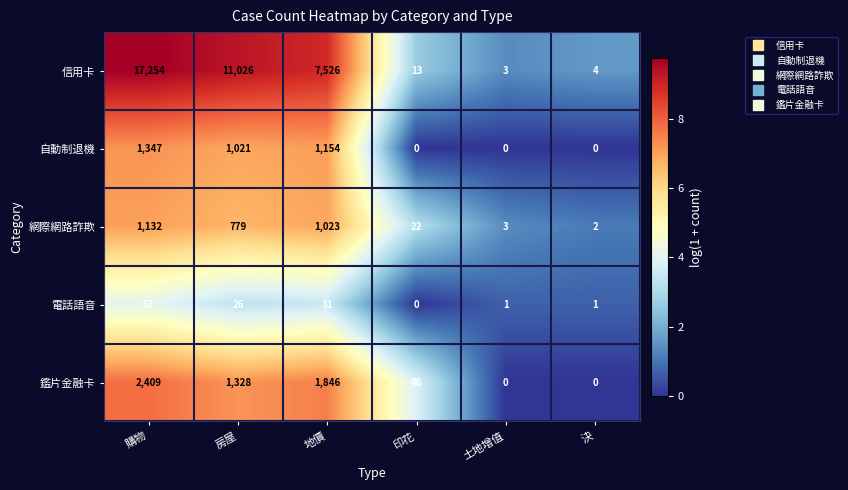

Which label corresponds to the largest value in the chart?

購物